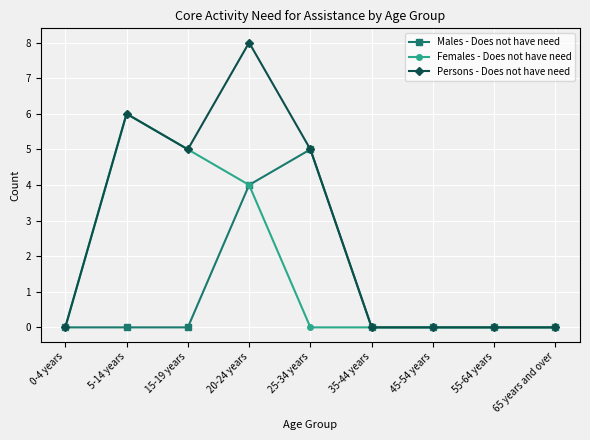

The value of Females - Does not have need at 45-54 years is 0. True or false?

True